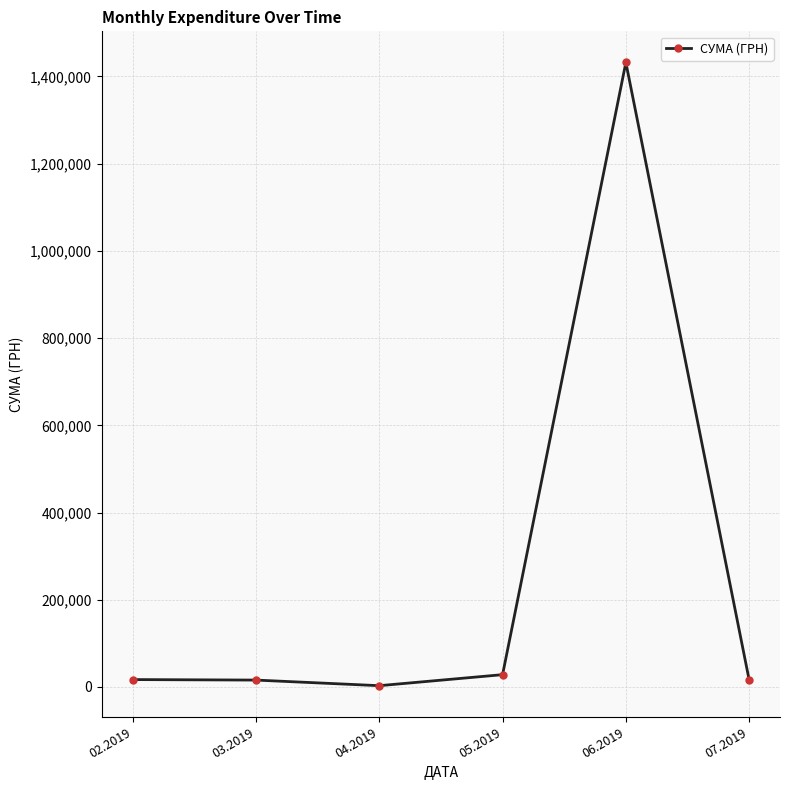

What is the ratio of the value at 05.2019 to the value at 04.2019?

9.8